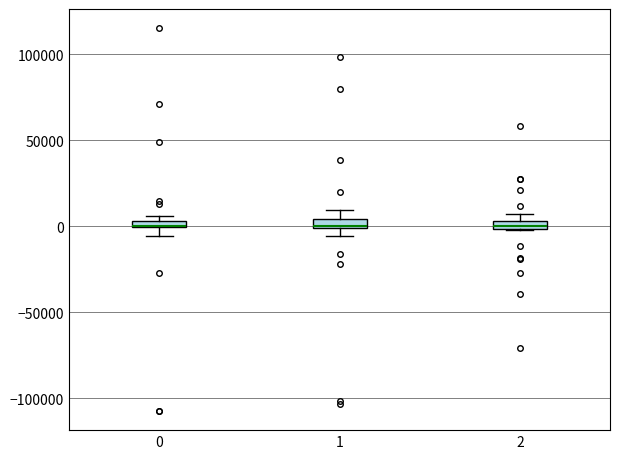

Where does the lower whisker of the box at x = 0 end on the y-axis? The values are not printed on the chart, so give them approximately, as read against the axis.

-5000